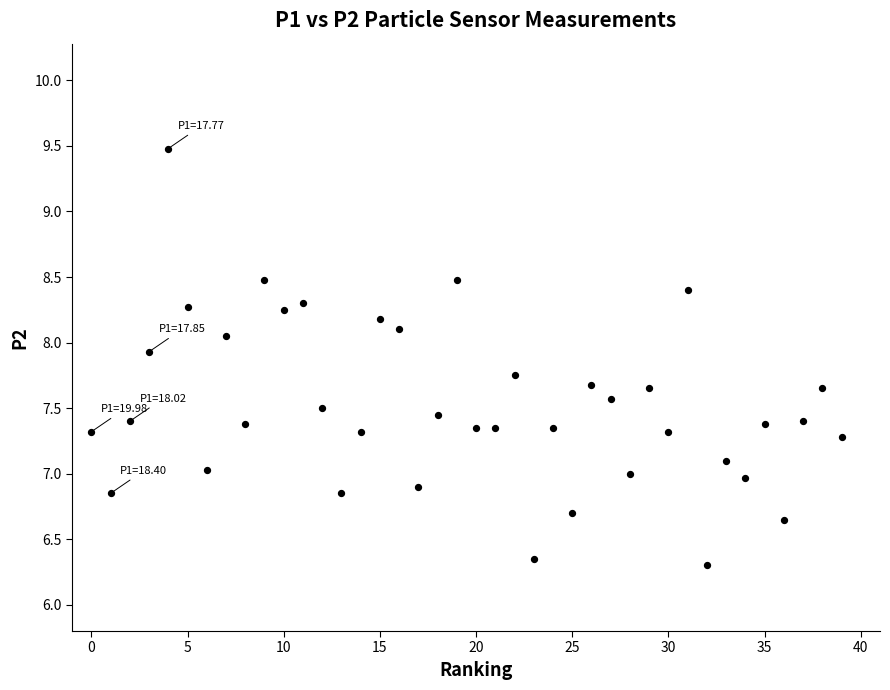

What is the range of Y values (max minus min)?

3.2